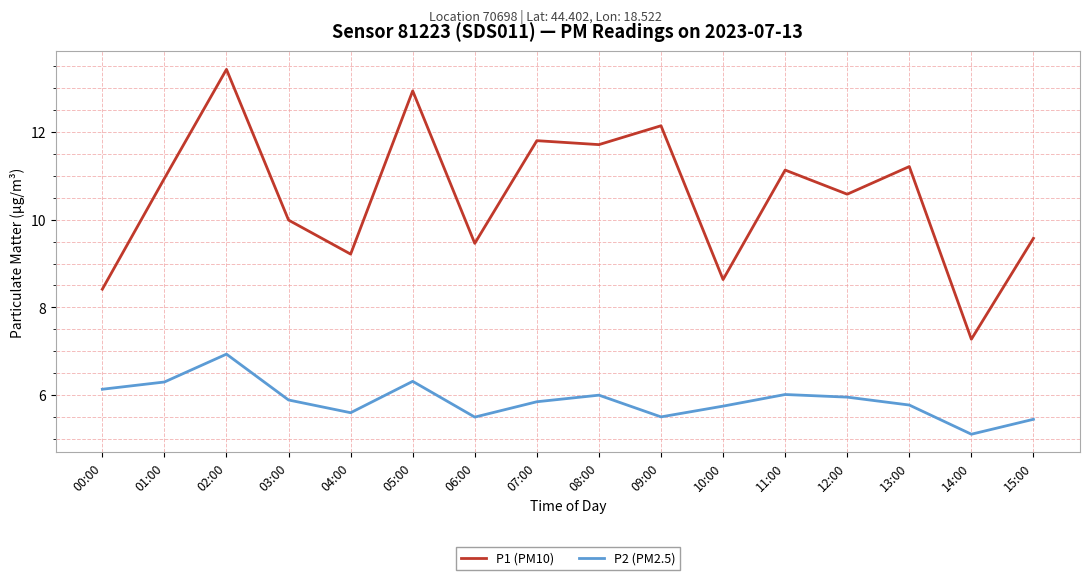

Which category has the highest value in the P1 (PM10) series?

02:00